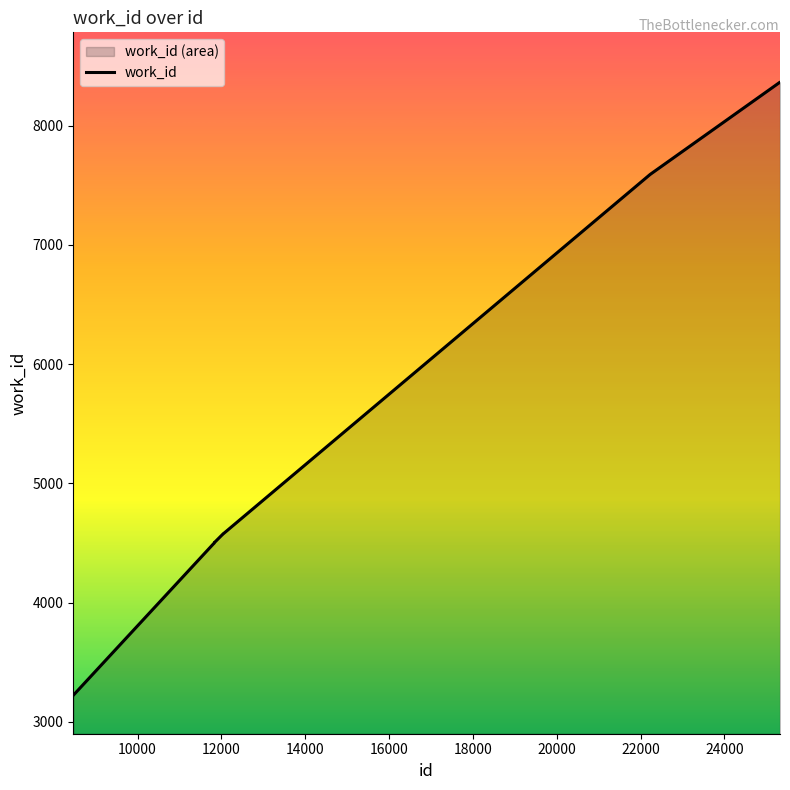

What is the difference between the maximum and minimum values?

5142